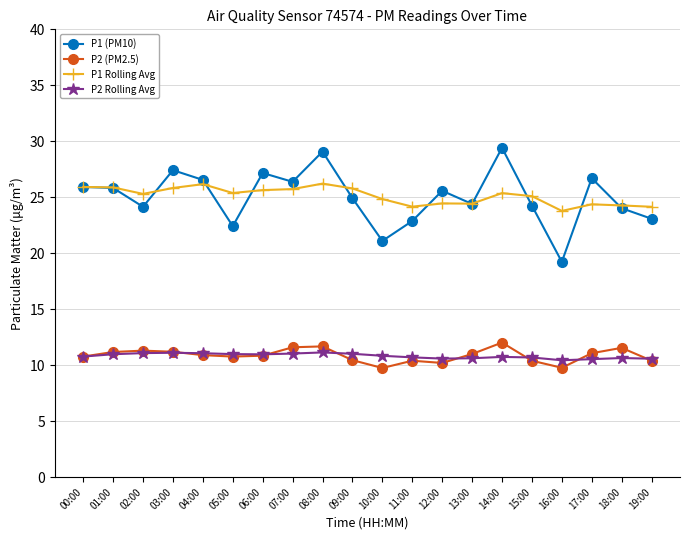

True or false: P2 (PM2.5) and P1 (PM10) intersect in this chart.

False